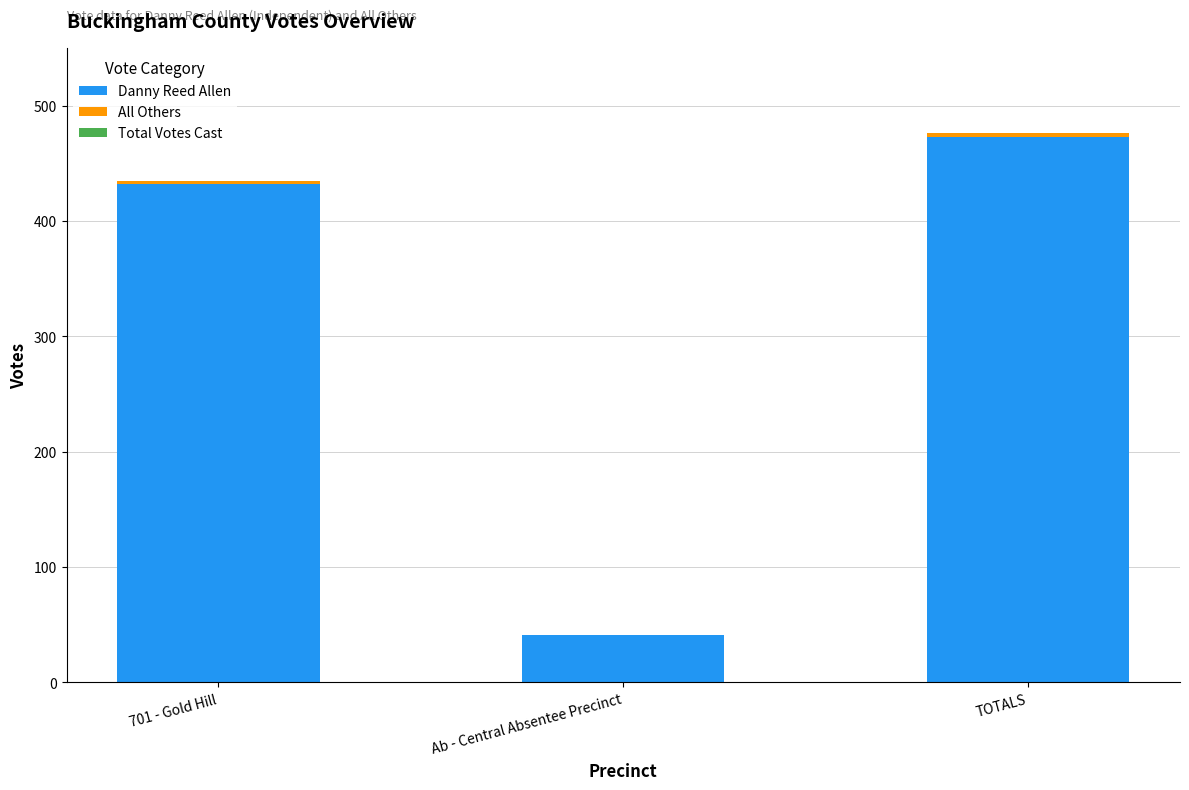

At which label does Danny Reed Allen reach its peak?

TOTALS